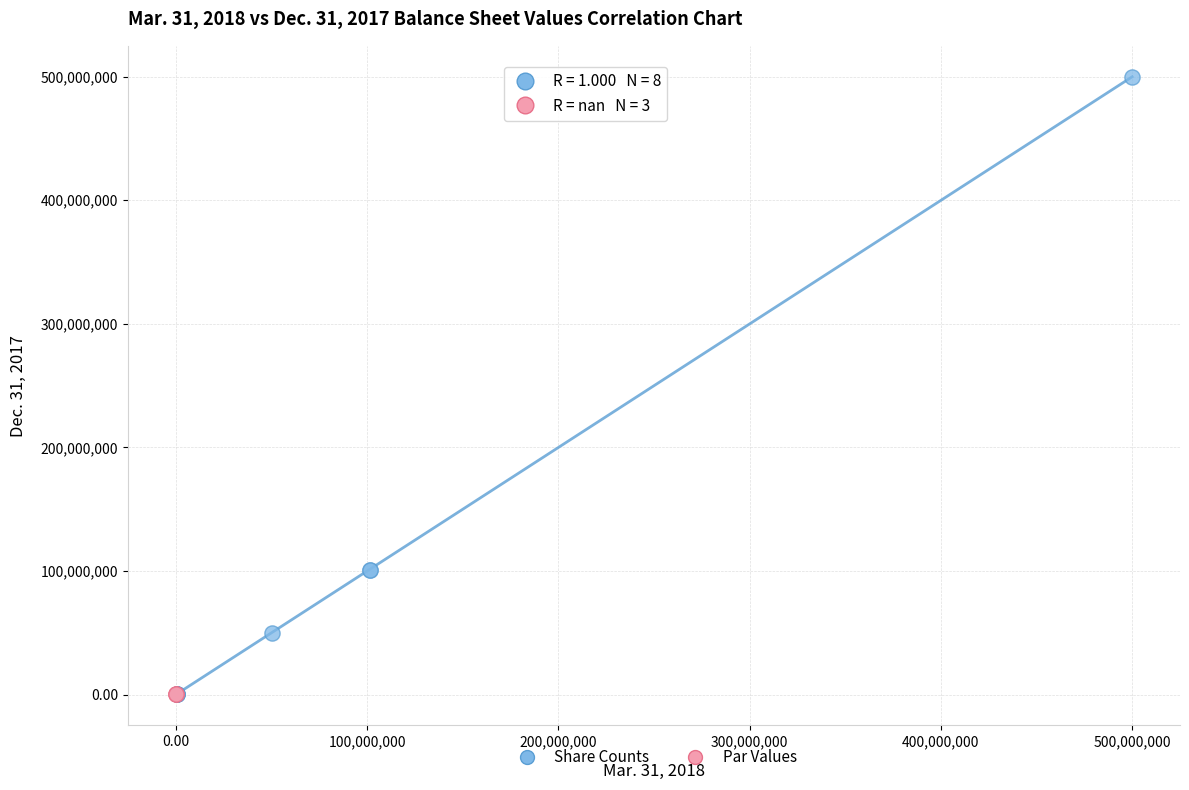

Which series contains the highest Y value?

Share Counts